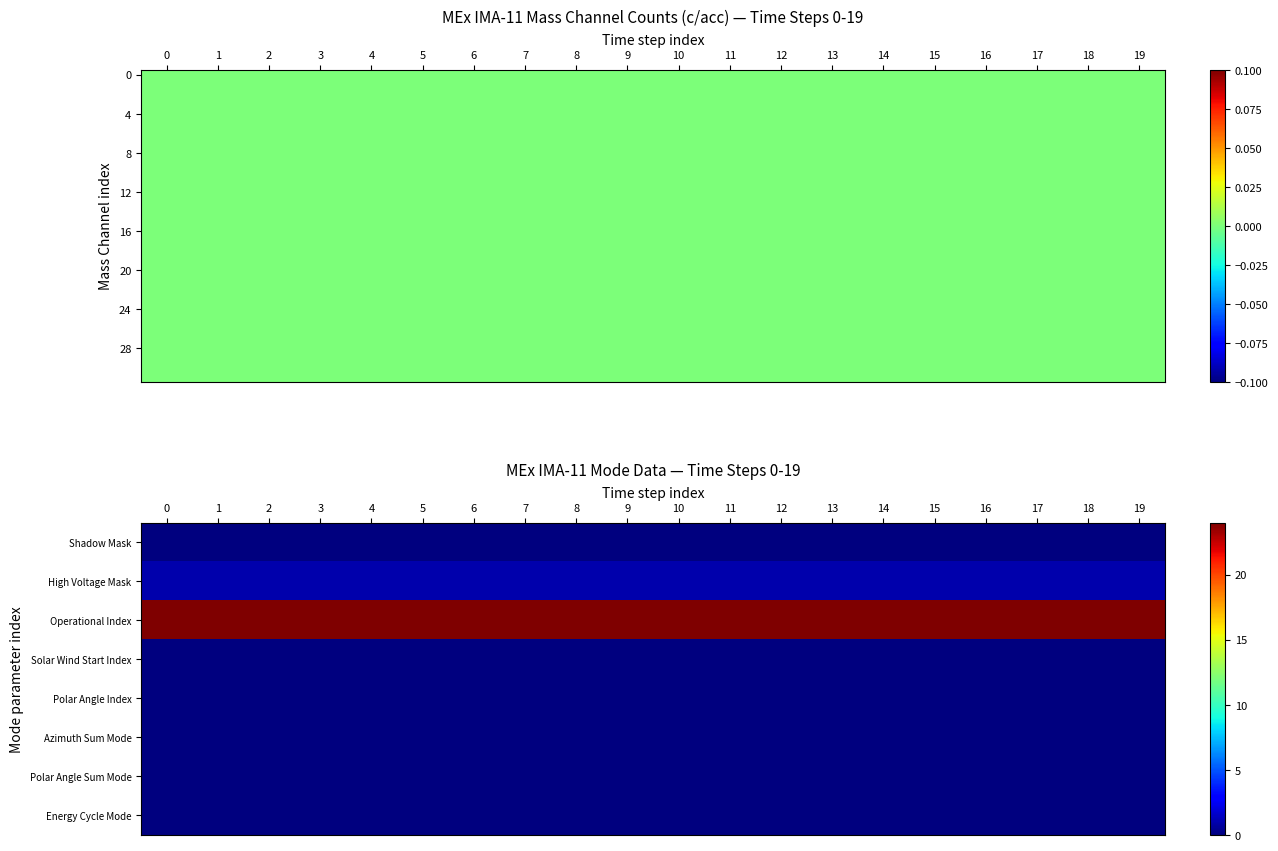

Is it true that 20 equals 0 at 1?

True